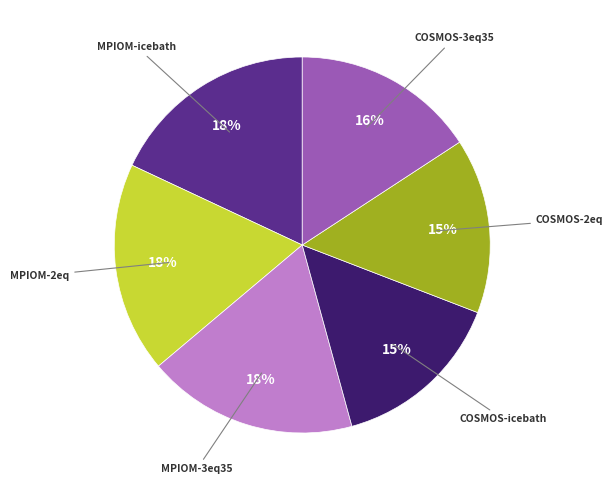

Is the sum of COSMOS-2eq and MPIOM-icebath greater than half?

No